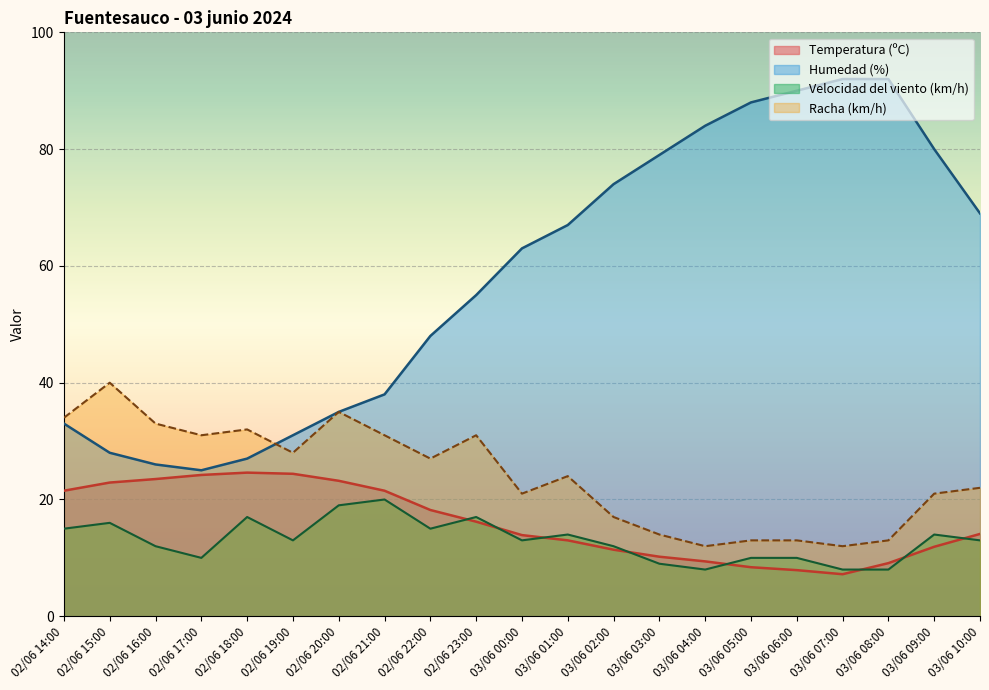

Which category has the lowest value across all series?

03/06 07:00